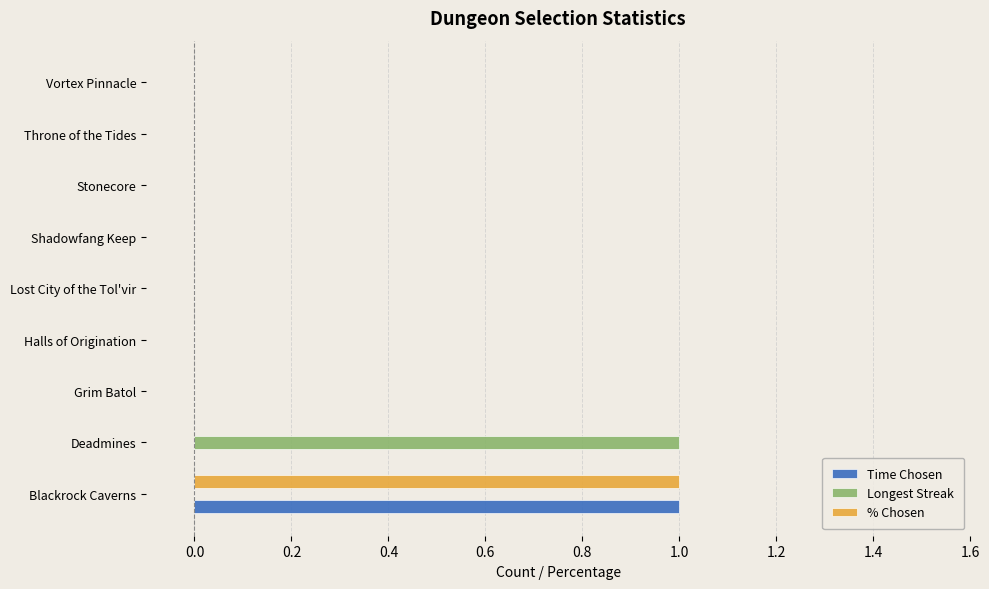

At which label does Longest Streak reach its peak?

Deadmines